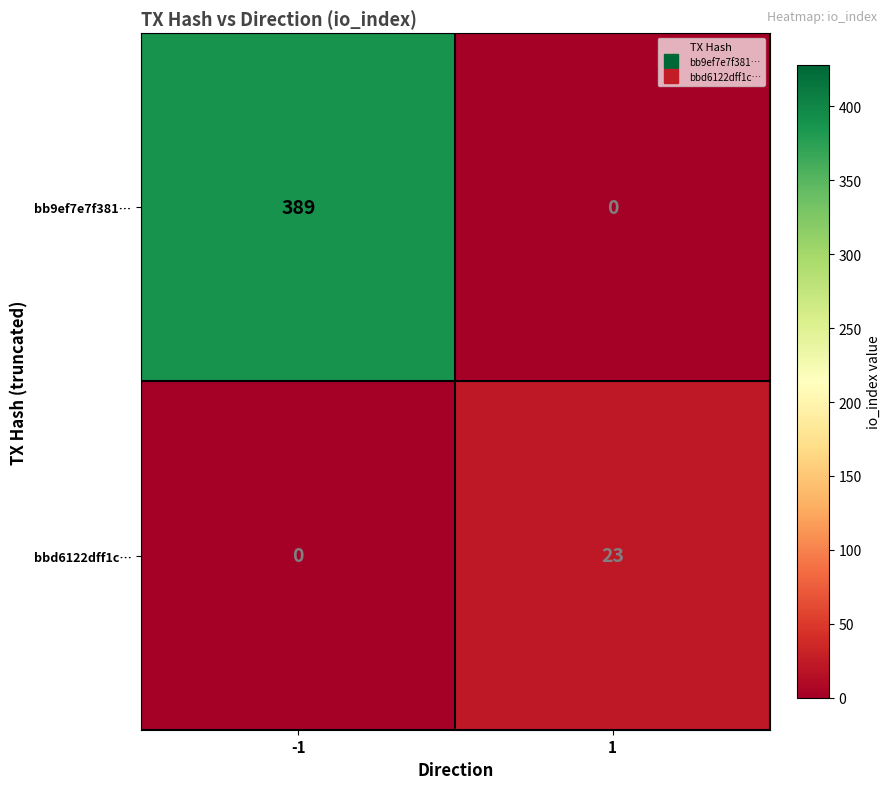

Count the number of data series in this chart.

2